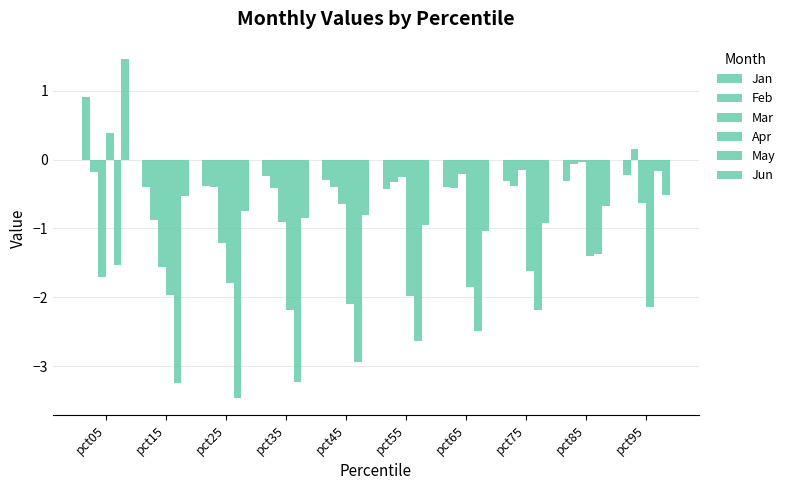

Where does the May series first go above -2?

pct05